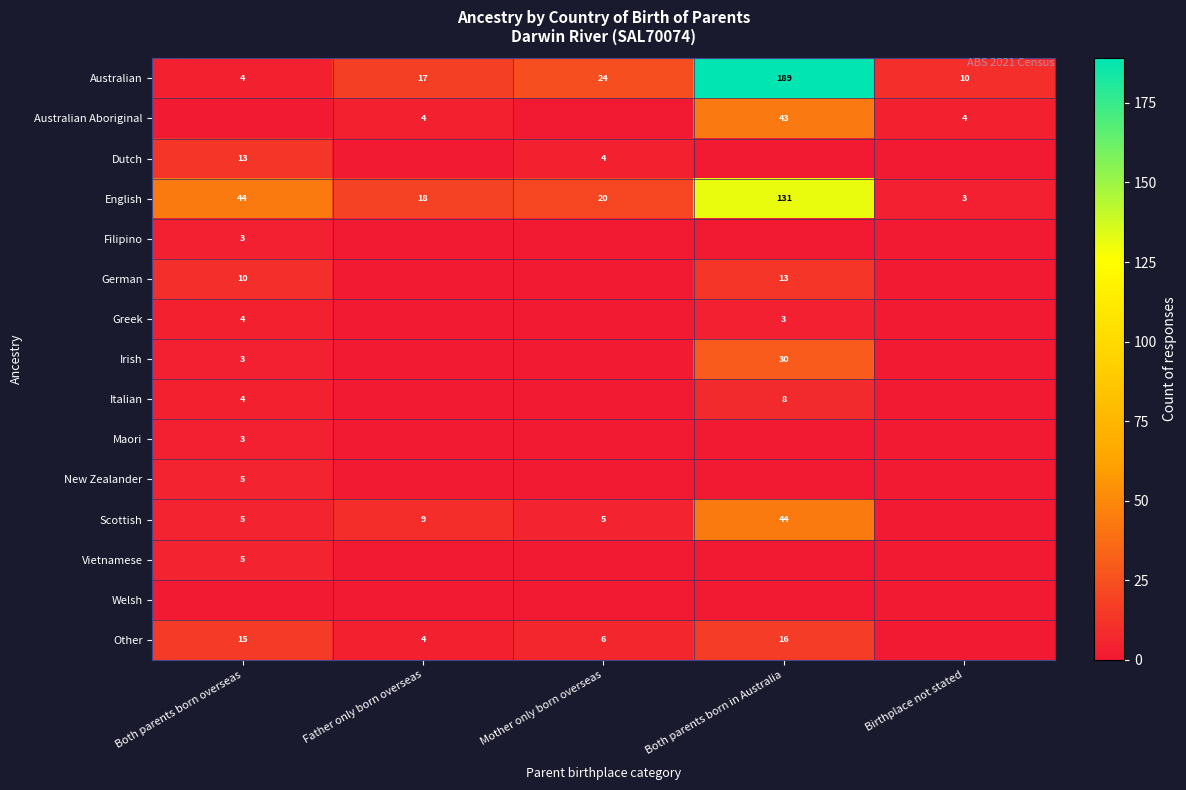

List the labels in order of Australian value, smallest first.

Both parents born overseas, Birthplace not stated, Father only born overseas, Mother only born overseas, Both parents born in Australia